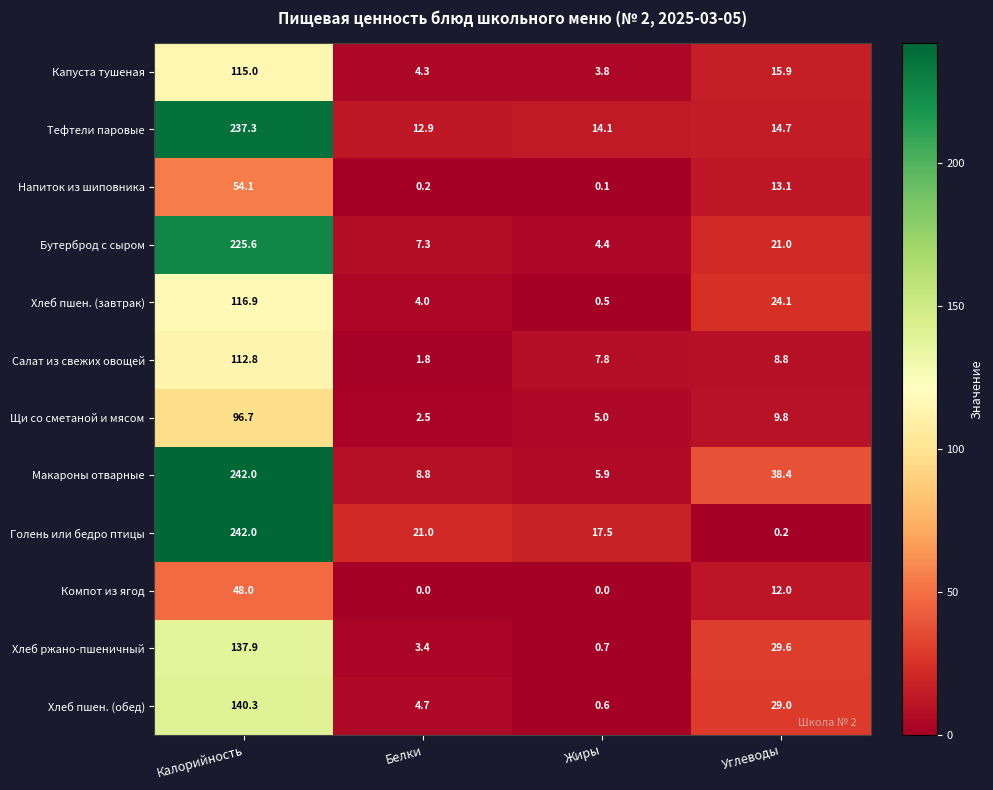

Which label corresponds to the largest value in the chart?

Калорийность